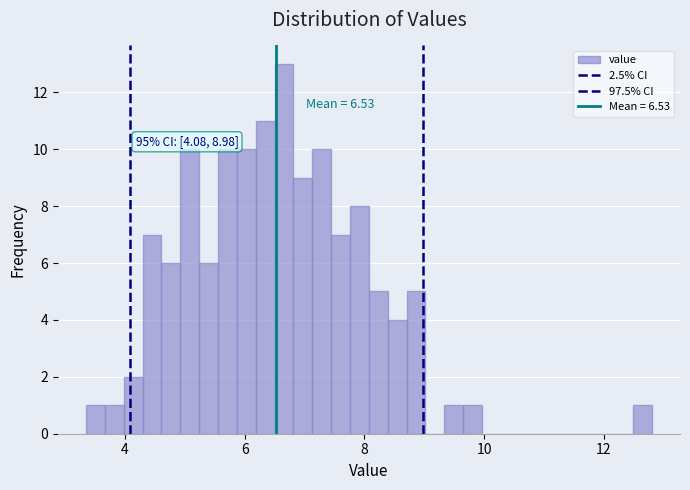

Around what value on the x-axis is the tallest bar? Give the approximate position of its centre, as read against the axis.

6.6